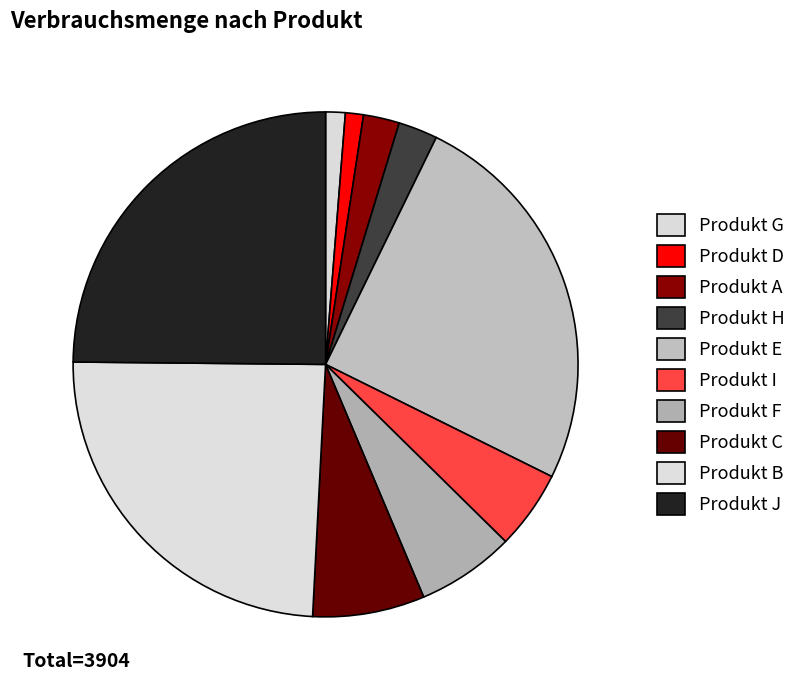

Rank the categories by value from lowest to highest.

Produkt D, Produkt G, Produkt A, Produkt H, Produkt I, Produkt F, Produkt C, Produkt B, Produkt J, Produkt E